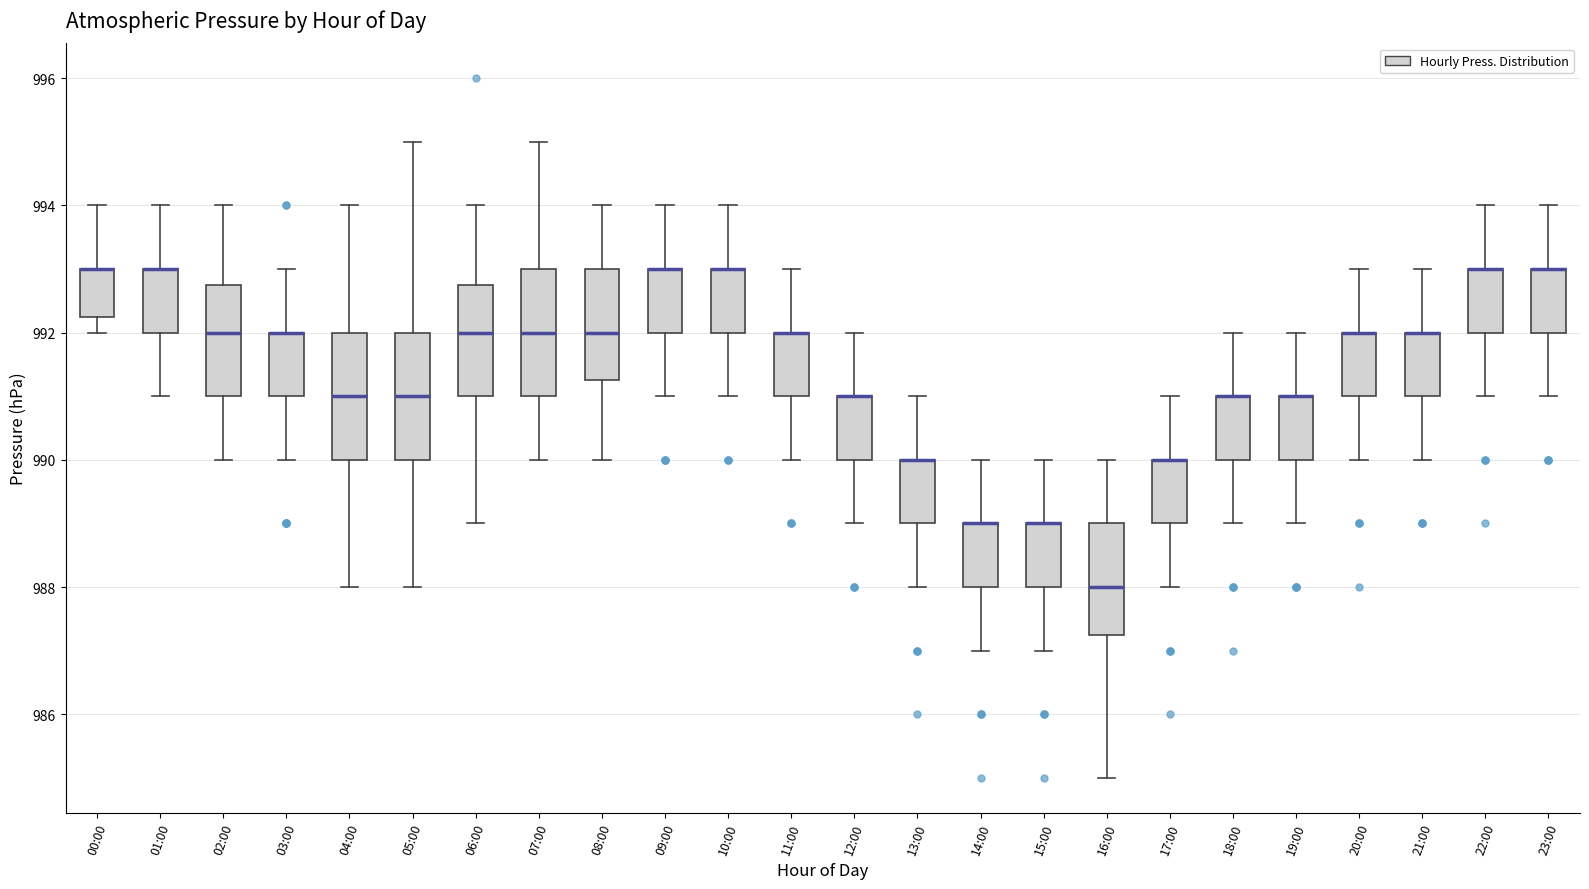

Where is the upper edge of the box for 02:00 on the y-axis? The values are not printed on the chart, so give them approximately, as read against the axis.

992.8